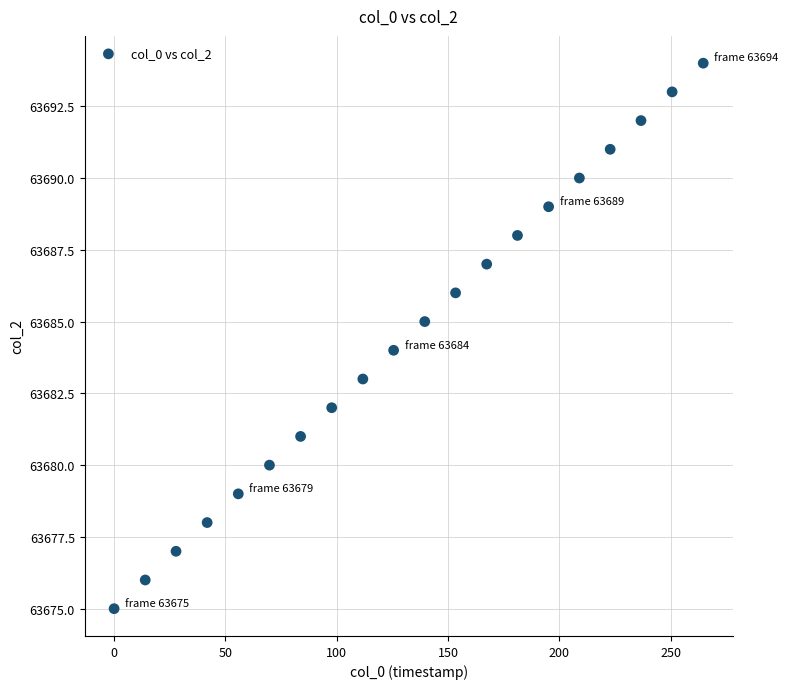

What is the range of Y values (max minus min)?

19